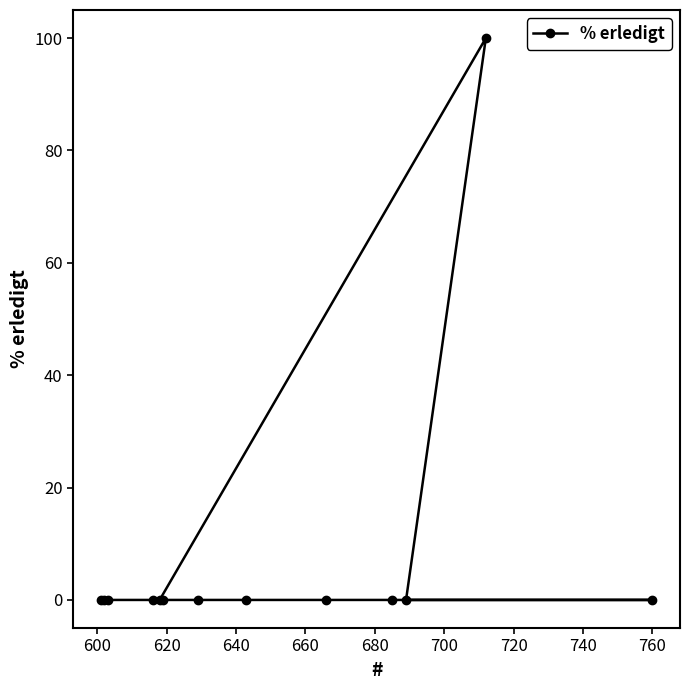

What is the average value?

8